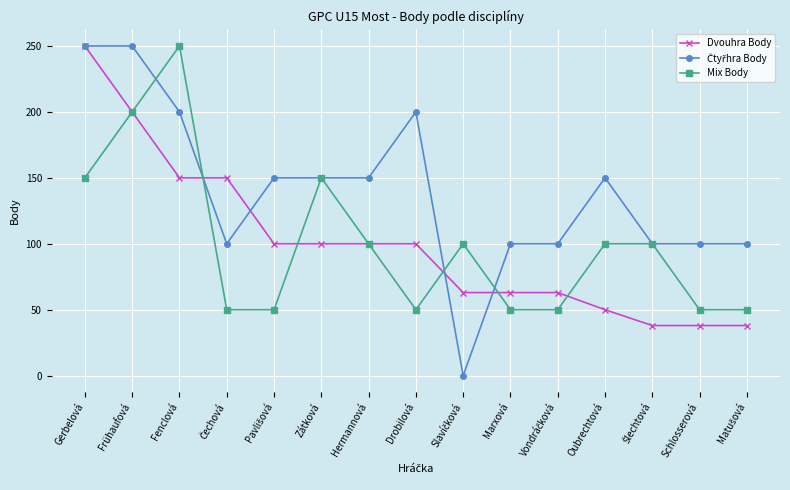

What is the spread (max minus min) of values at Oubrechtová?

100